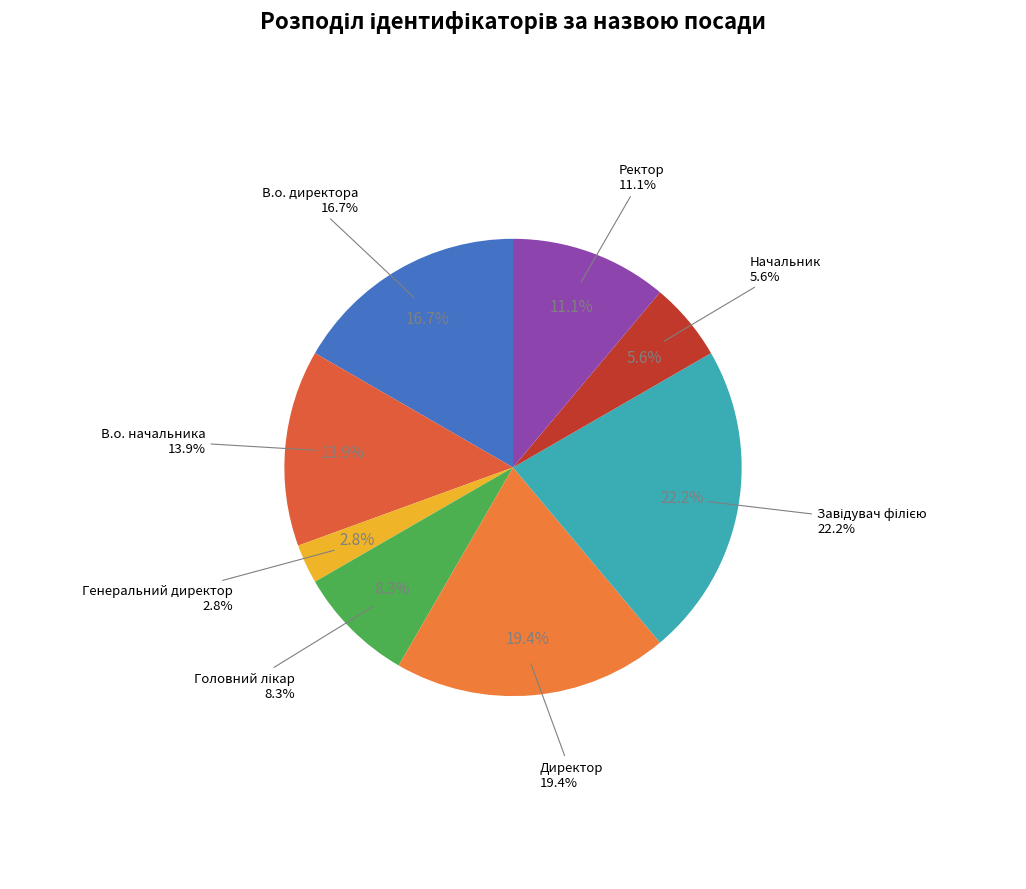

What is the total percentage of В.о. начальника and Ректор?

25.0%